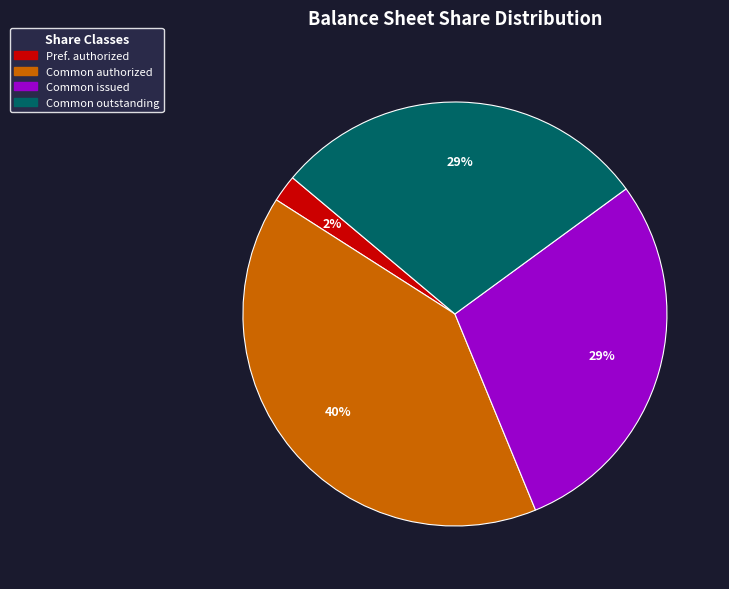

Does any single category account for the majority?

No